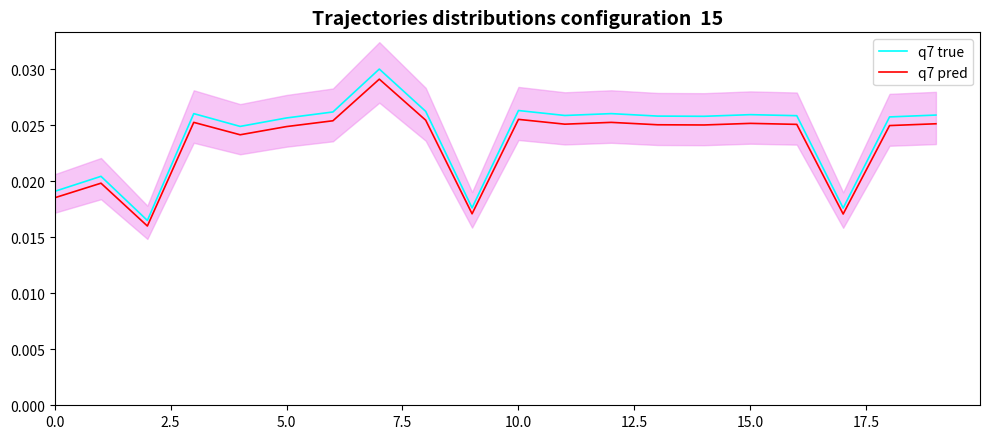

What position from the left is 14?

15